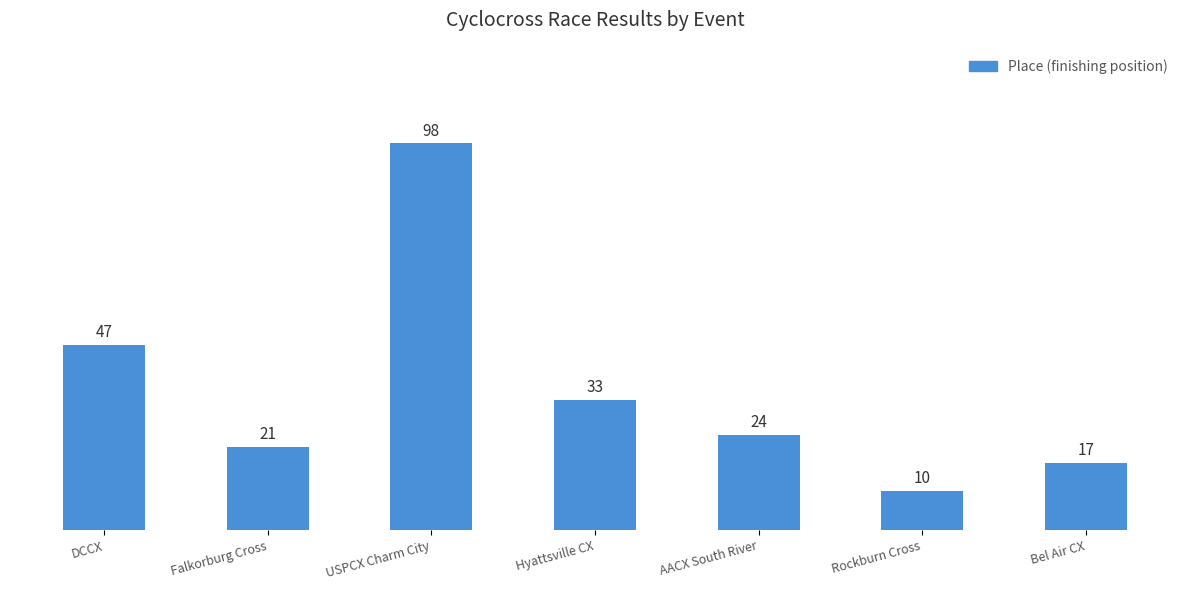

What is the value of the 4th bar from the left?

33